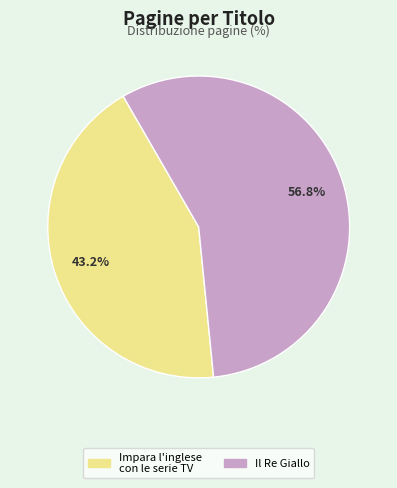

Is Impara l'inglese con le serie TV the majority of the pie?

No